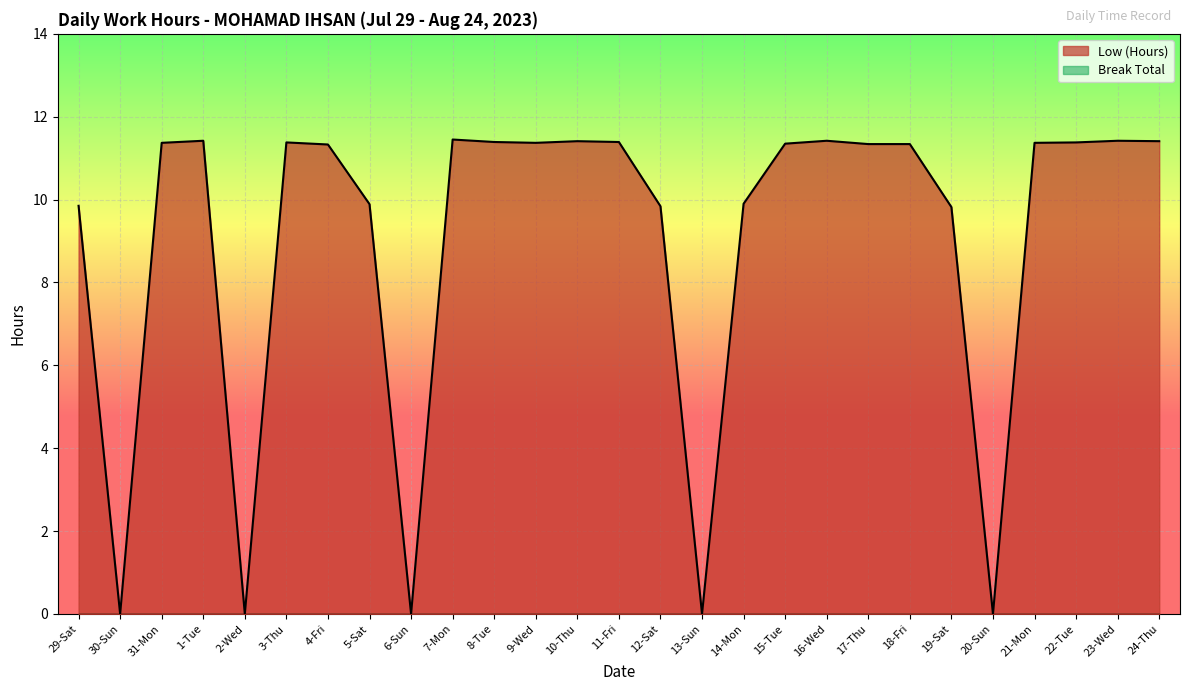

What position from the right is 16-Wed?

9